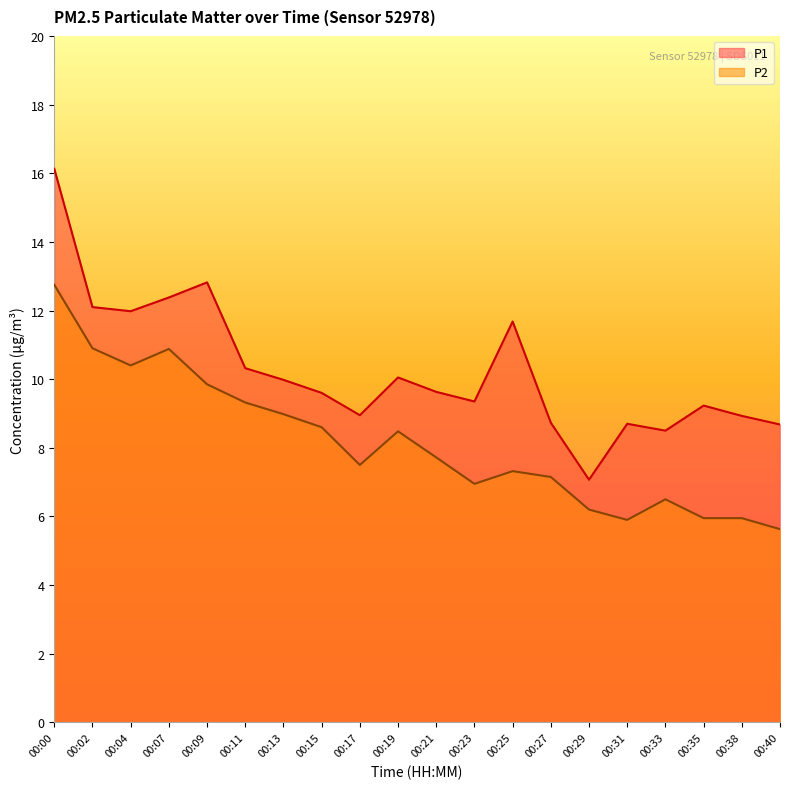

How many interior local valleys does the P2 series have?

4